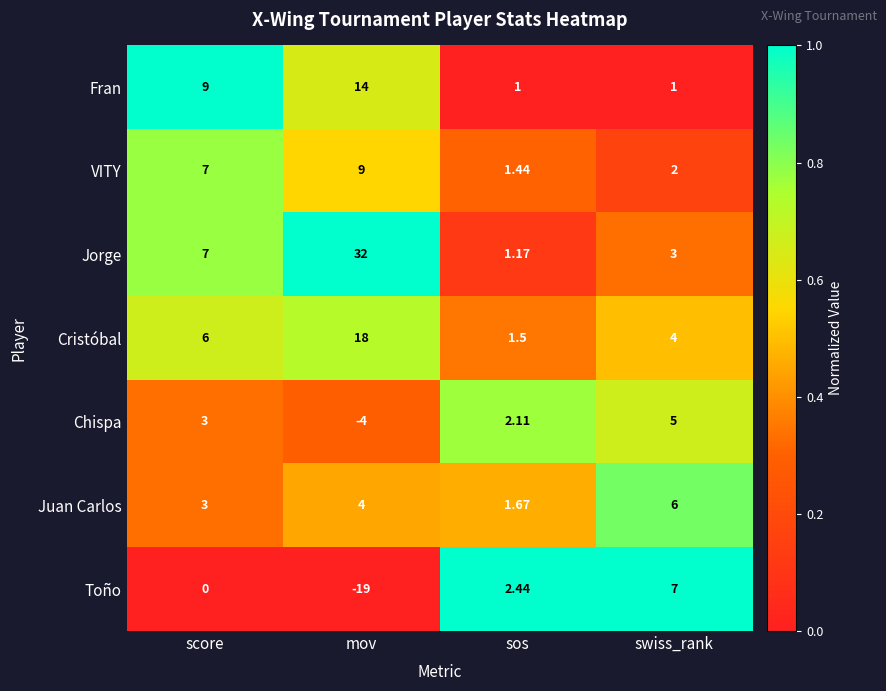

Which category has the lowest value across all series?

mov